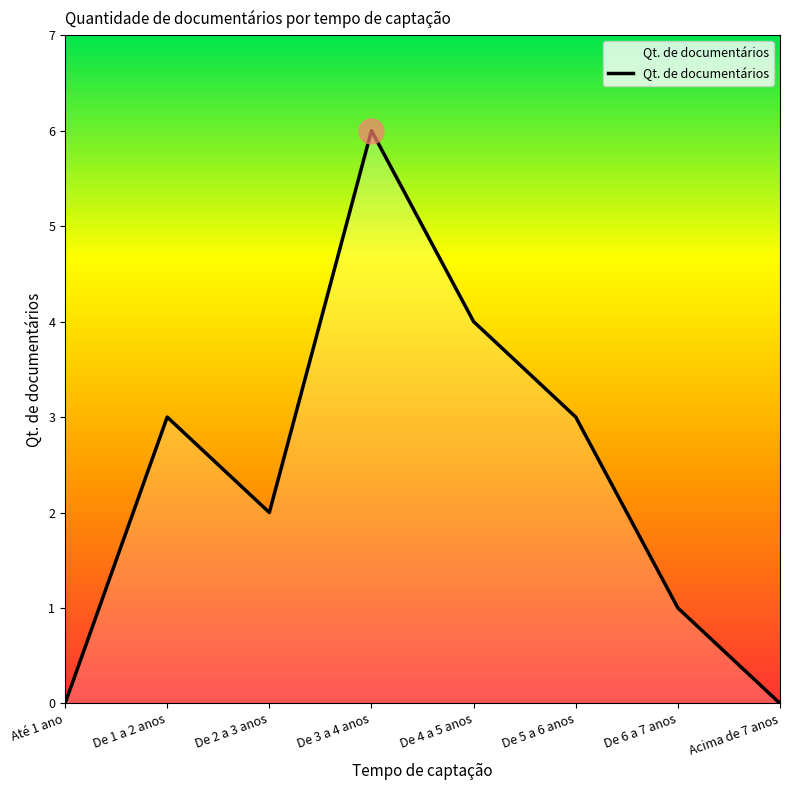

Read the value at De 2 a 3 anos.

2